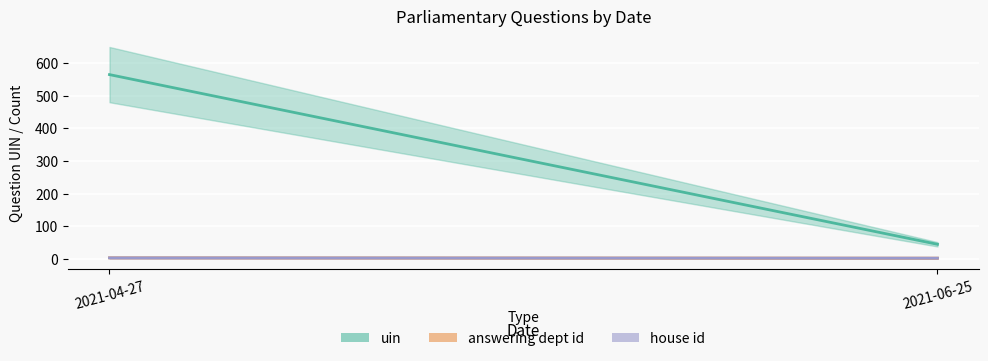

Which category has the highest value in the uin series?

2021-04-27